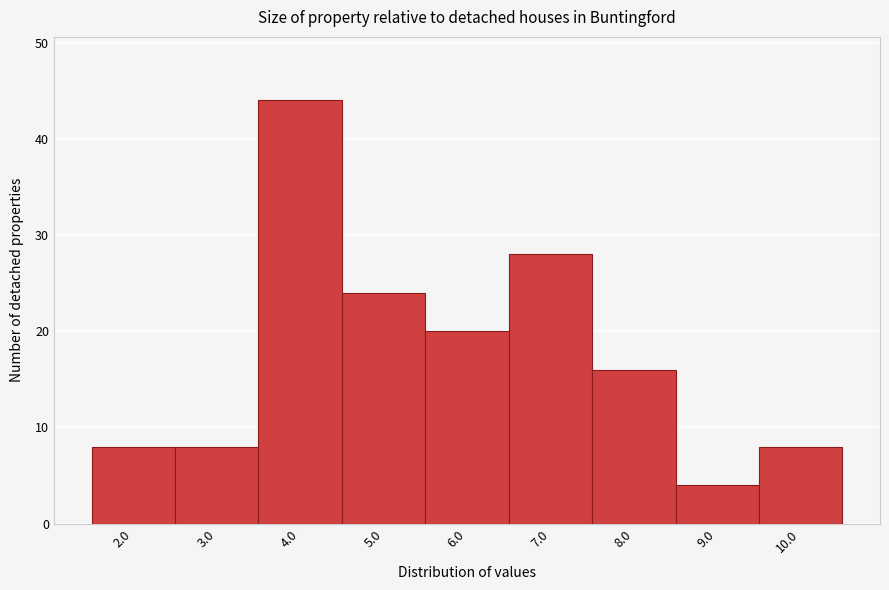

Reading left to right, transcribe all the data shown in this chart.

2.0=8	3.0=8	4.0=44	5.0=24	6.0=20	7.0=28	8.0=16	9.0=4	10.0=8